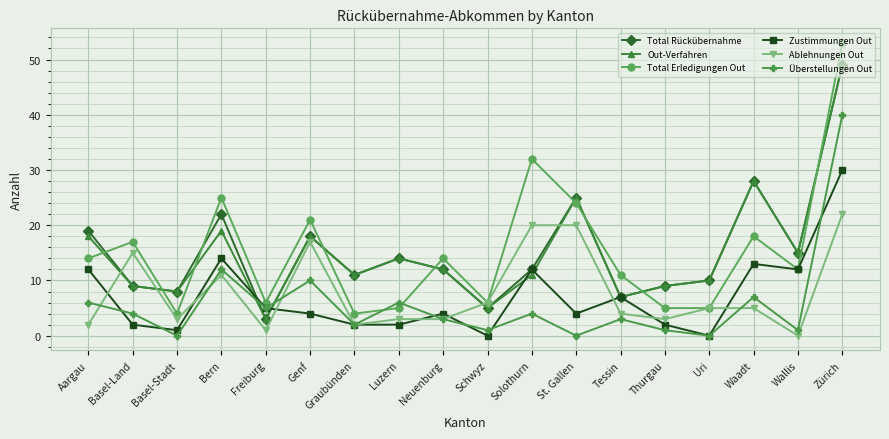

What is the sum of all Ablehnungen Out values?

142